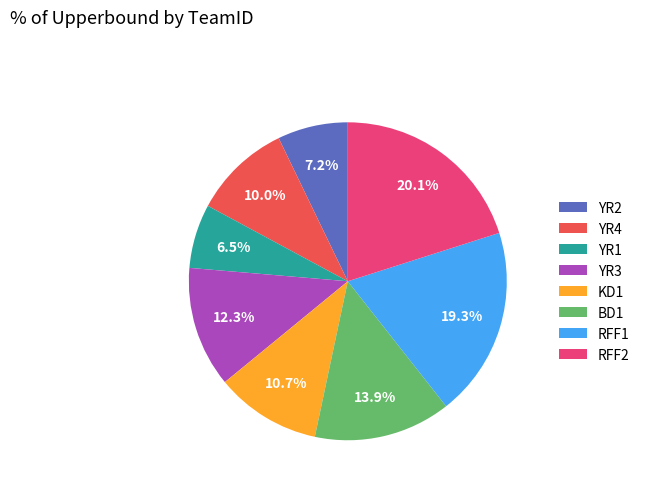

Rank the categories by value from lowest to highest.

YR1, YR2, YR4, KD1, YR3, BD1, RFF1, RFF2